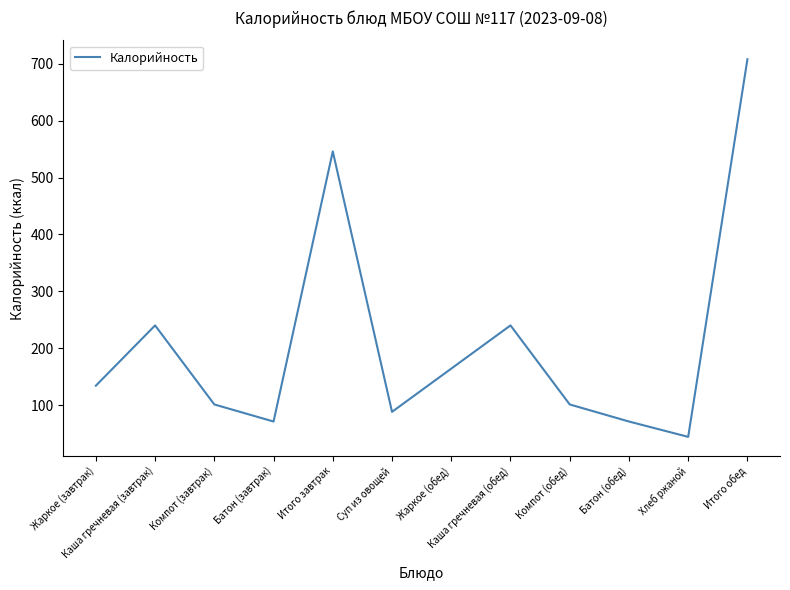

Reading left to right, what are all the values shown in this chart?

Жаркое (завтрак)=134	Каша гречневая (завтрак)=240	Компот (завтрак)=101	Батон (завтрак)=71	Итого завтрак=546	Суп из овощей=88	Жаркое (обед)=164	Каша гречневая (обед)=240	Компот (обед)=101	Батон (обед)=71	Хлеб ржаной=44	Итого обед=708